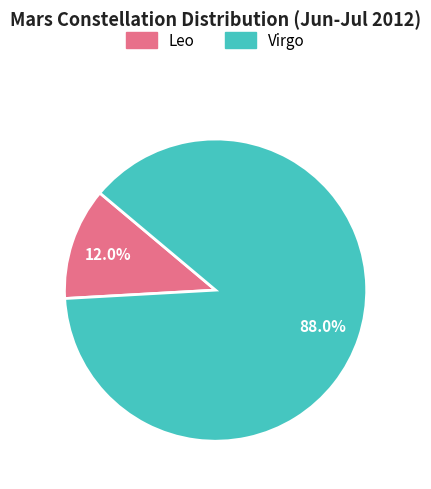

What percentage is the Virgo slice, to the nearest percent?

88%